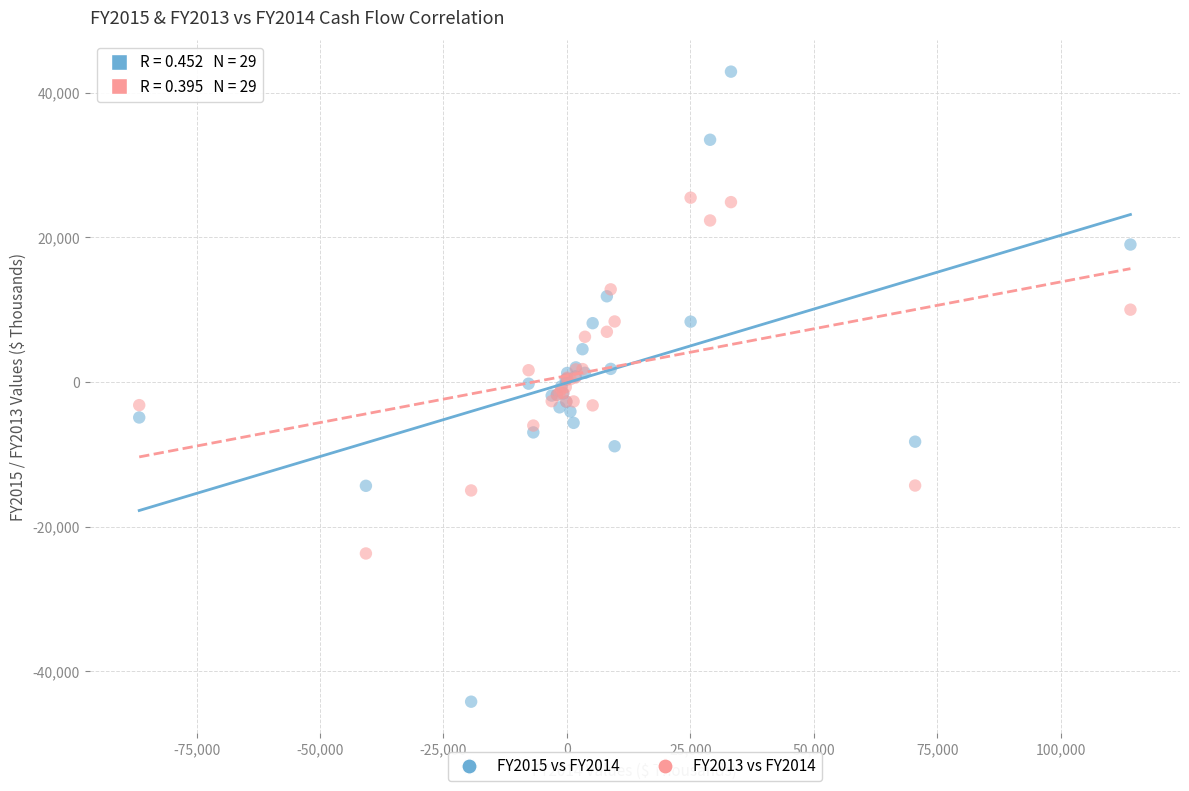

Which series reaches the maximum Y coordinate?

FY2015 vs FY2014